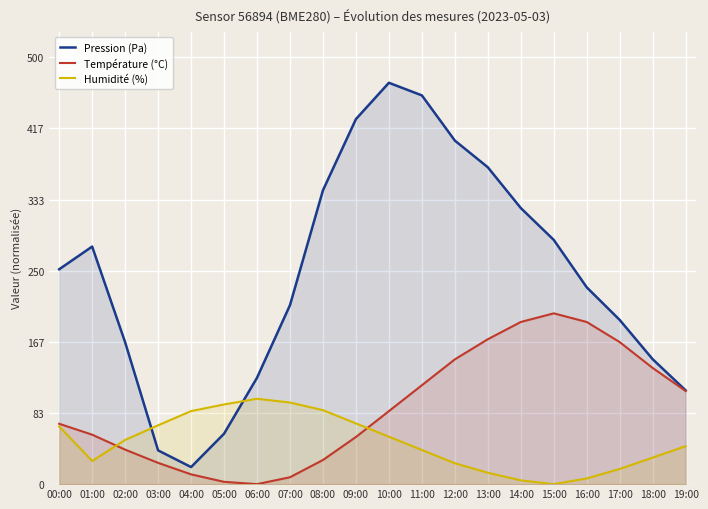

Count the number of data series in this chart.

3